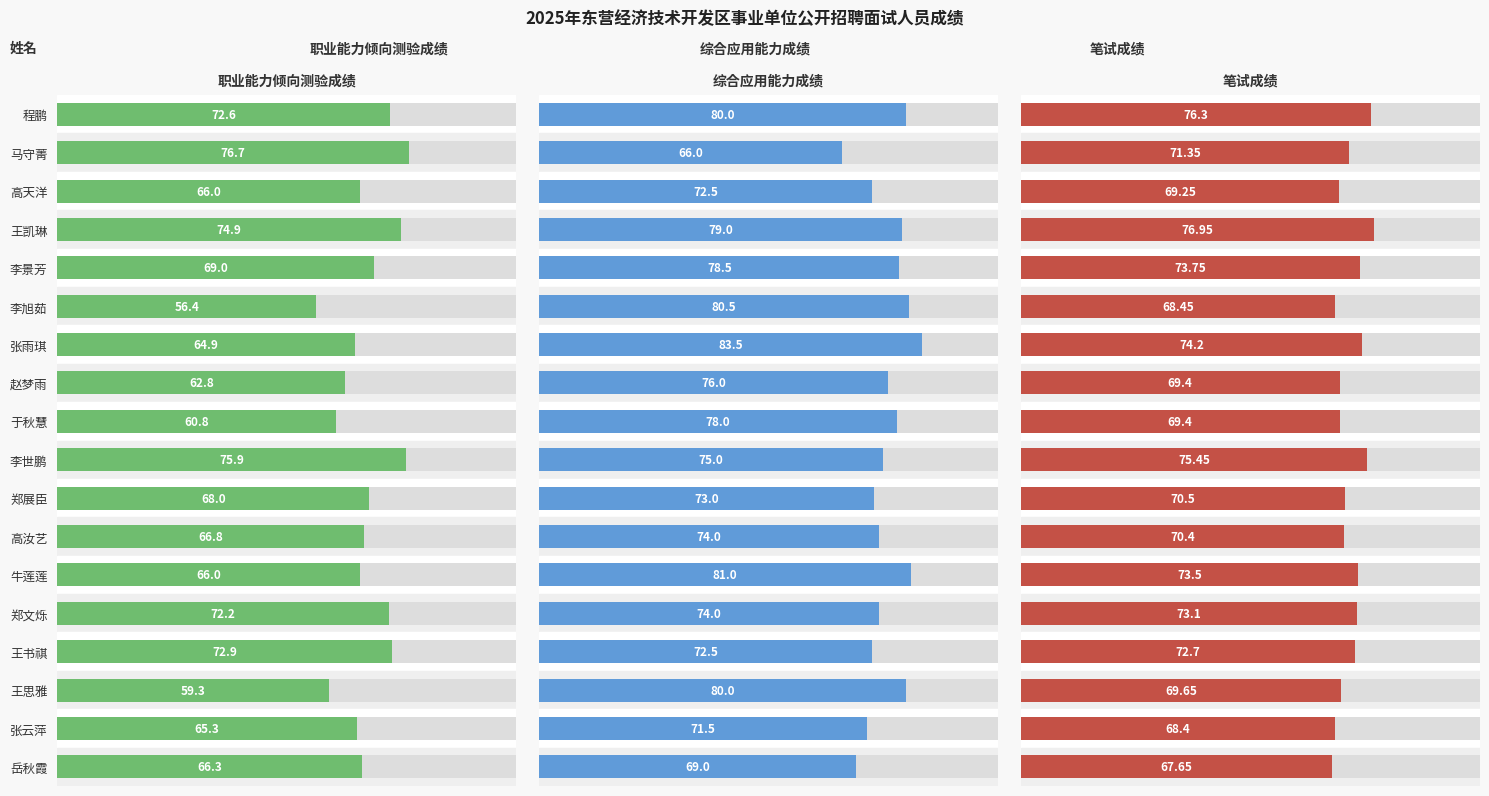

True or false: 职业能力倾向测验成绩 has a value of 64.9 at 张雨琪.

True